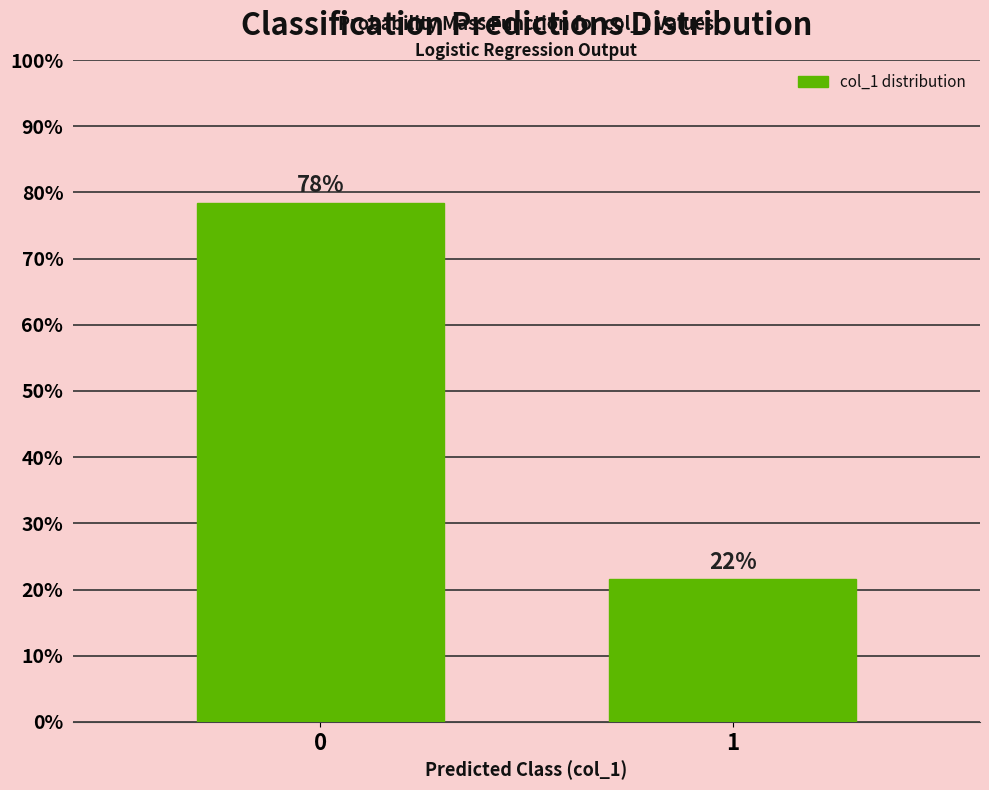

How many bars are there in total?

2